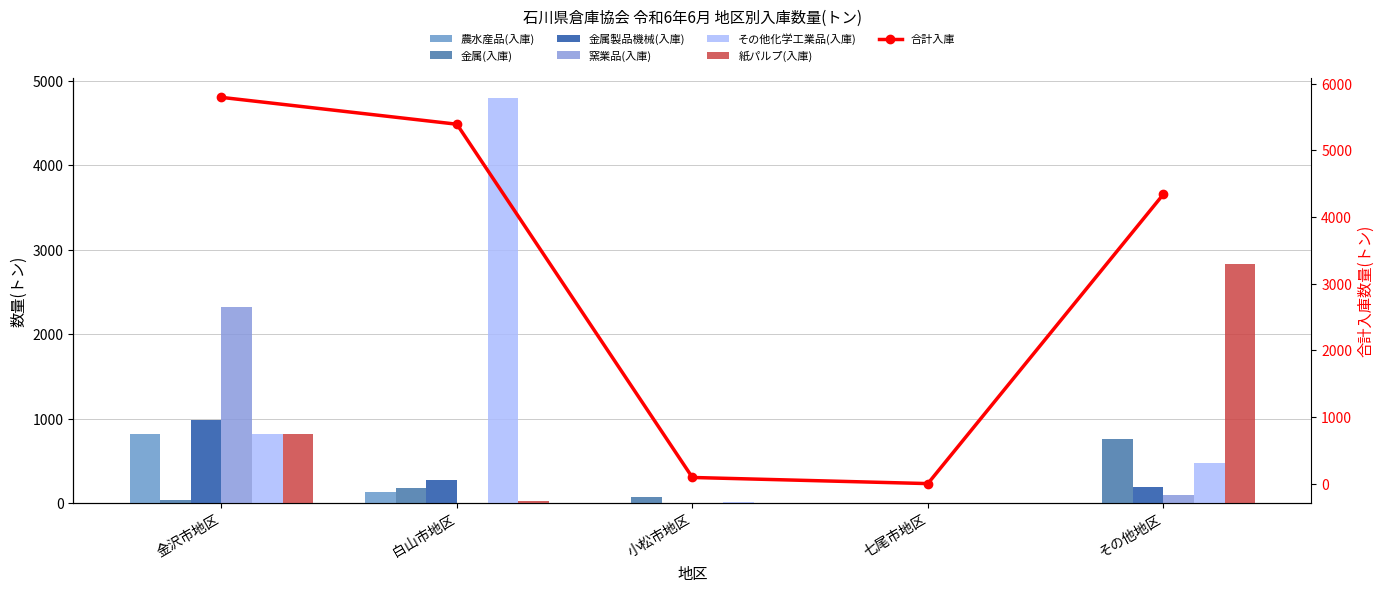

Between その他地区 and 七尾市地区, which is larger?

その他地区